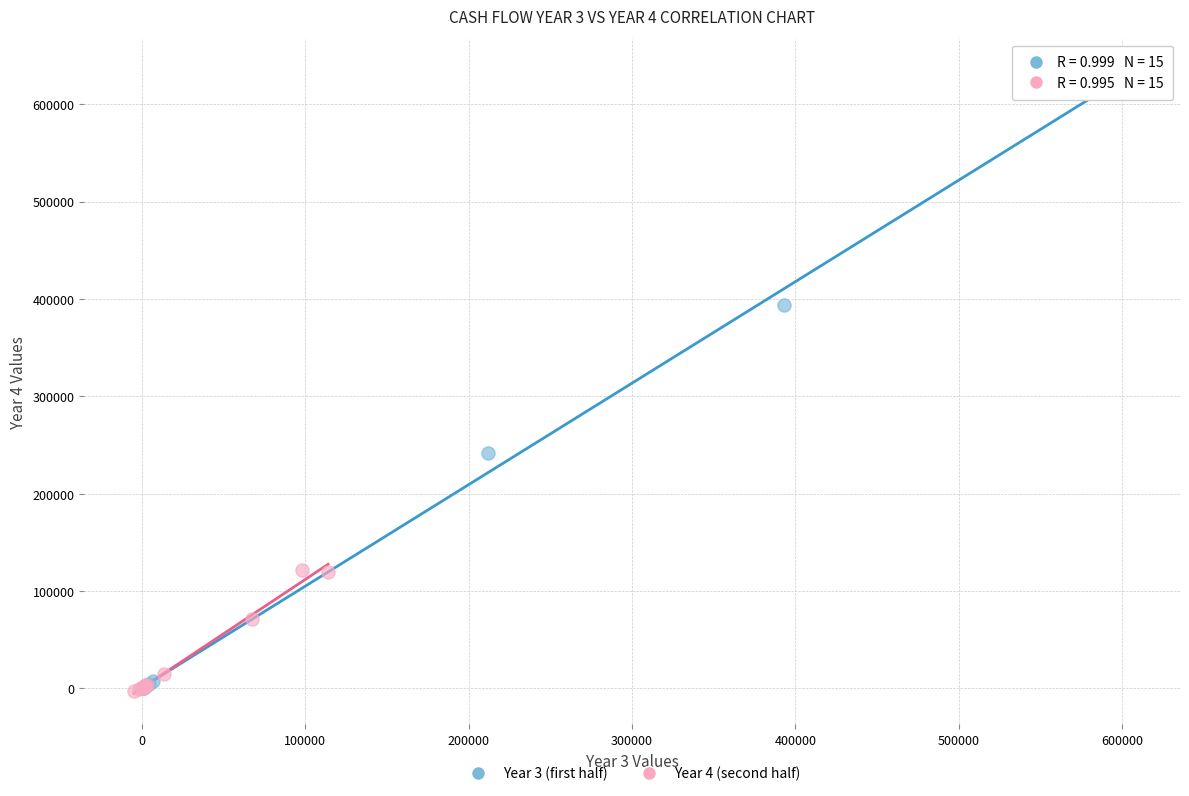

Which series contains the highest Y value?

Year 3 (first half)